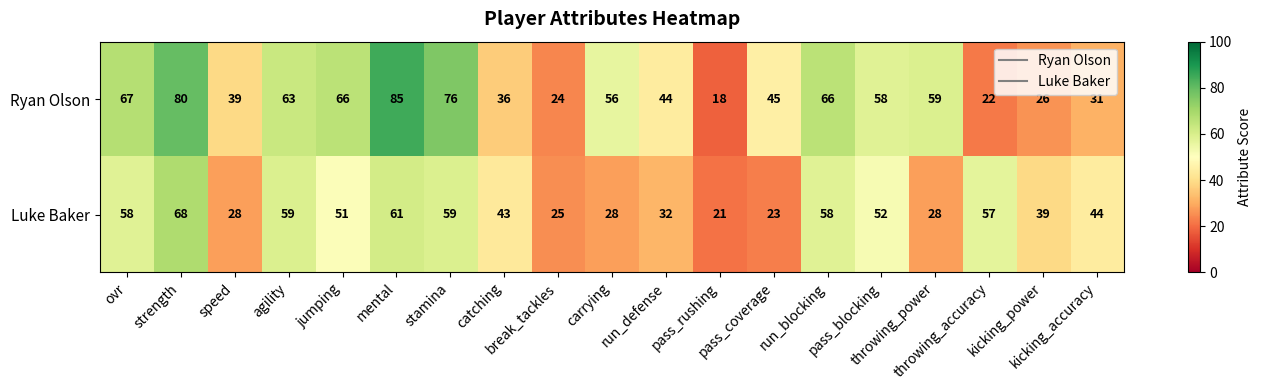

Rank the series by their maximum value, from highest to lowest.

Ryan Olson, Luke Baker